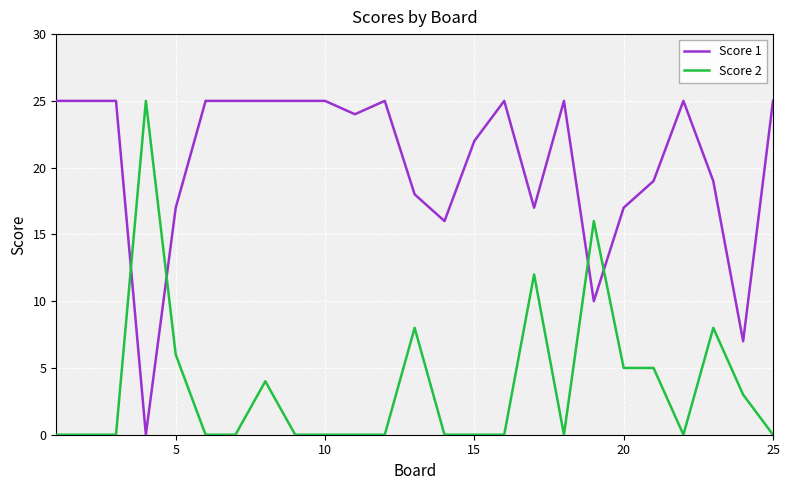

How many intersections are there between Score 2 and Score 1?

4